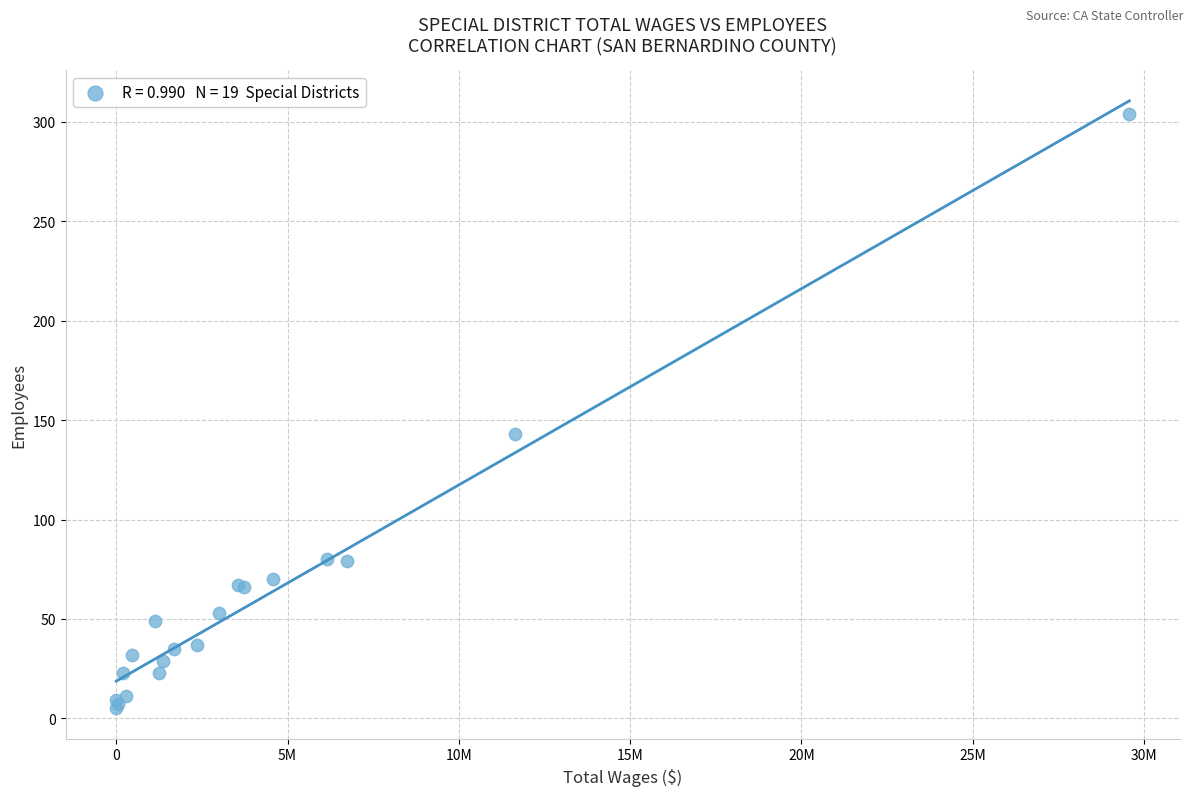

What Y value in the scatter plot is closest to 154?

143